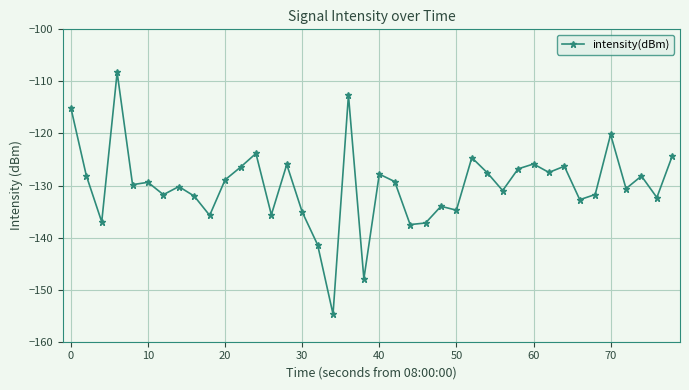

What is the value of the 7th point from the left?

-131.8